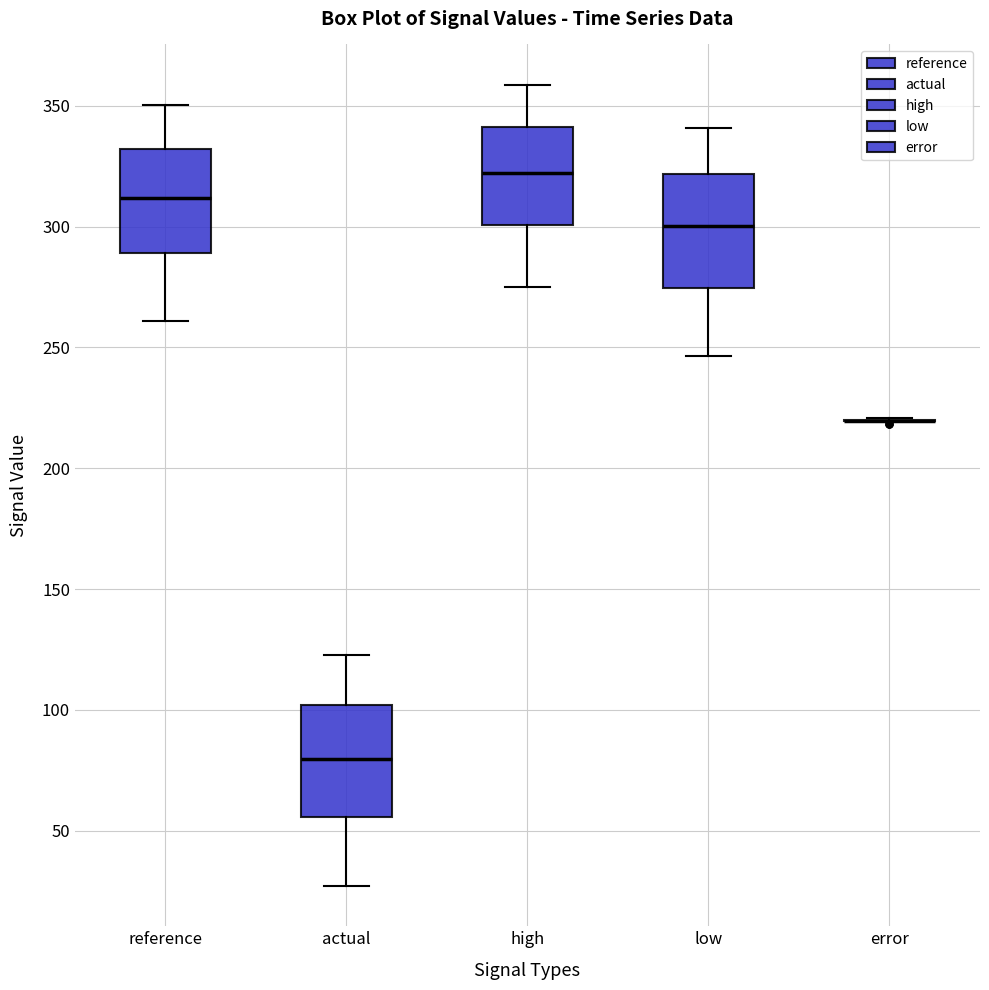

Reading left to right, transcribe this box plot: for each box, give where its median line is, the range the box spans, and where its two whiskers end, as read against the y-axis. The values are not printed on the chart, so give them approximately, as read against the axis.

reference: median 310, box 290 to 330, whiskers 260 to 350
actual: median 80, box 55 to 100, whiskers 25 to 125
high: median 320, box 300 to 340, whiskers 275 to 360
low: median 300, box 275 to 320, whiskers 245 to 340
error: box collapsed to a line at 220, whiskers 220 to 220